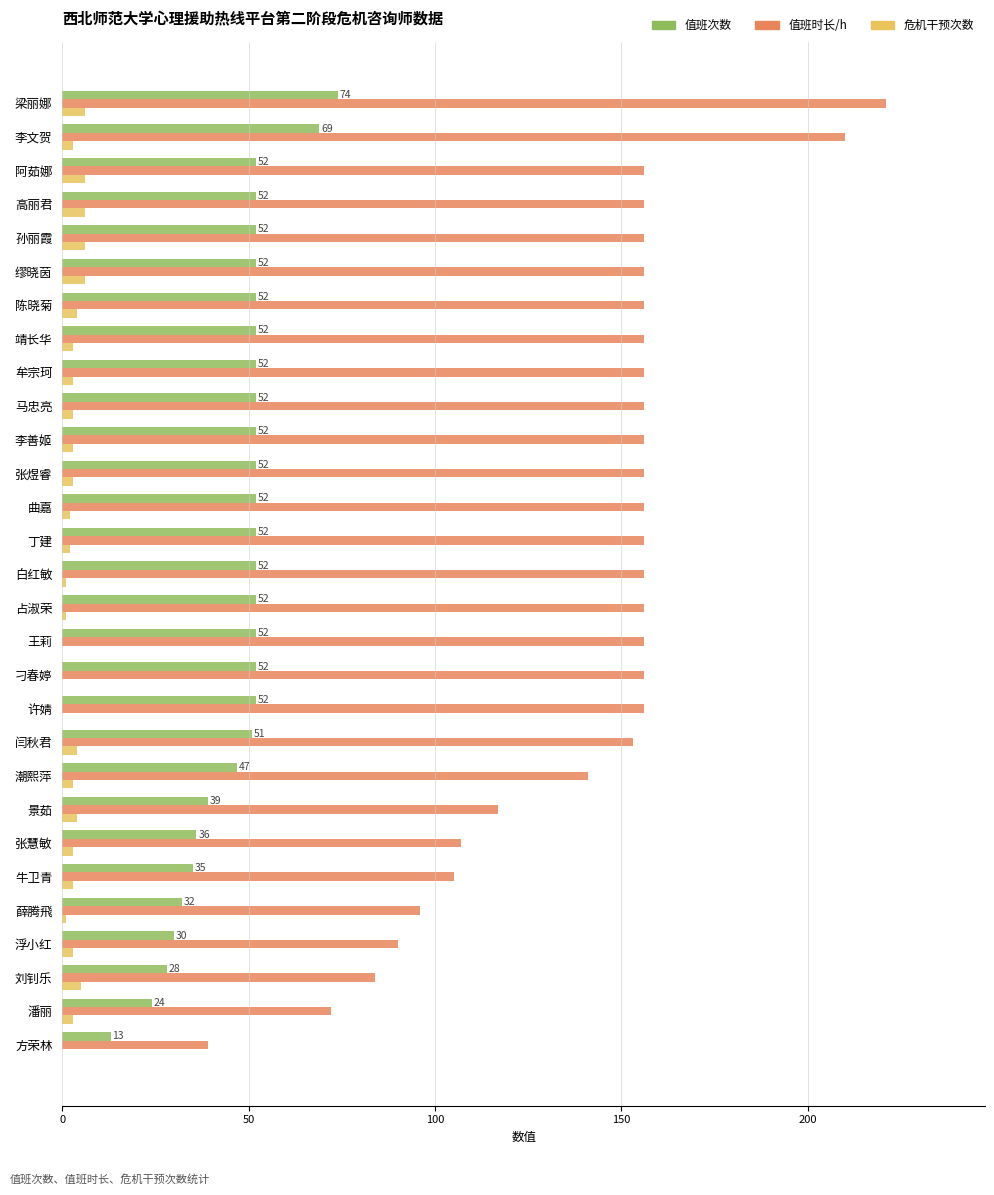

True or false: 值班时长/h has a value of 156 at 王莉.

True